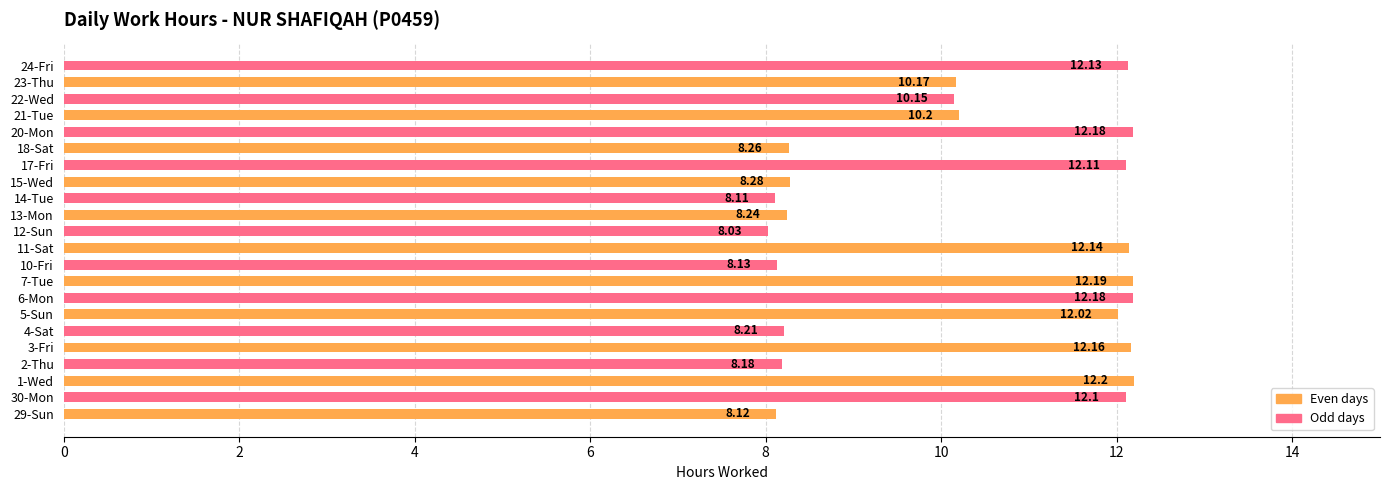

Between 12-Sun and 11-Sat, which is larger?

11-Sat